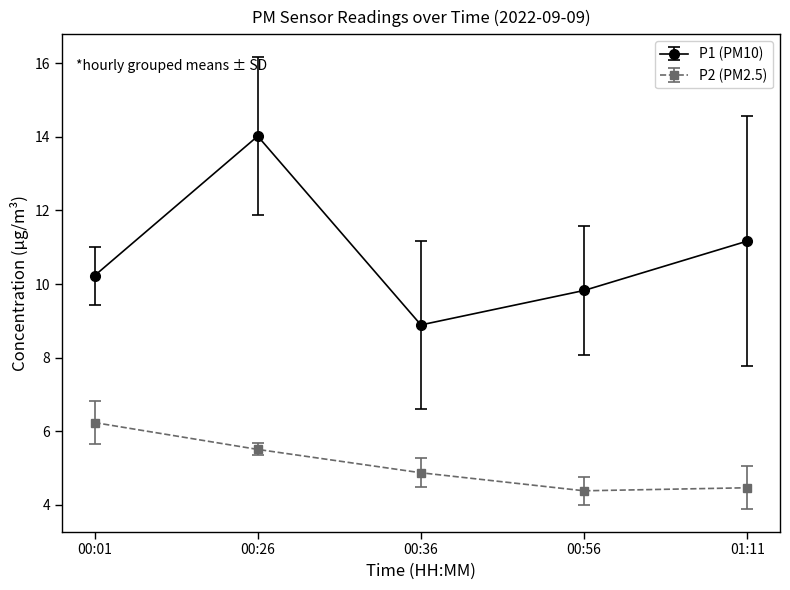

Which series has the widest spread of values?

P1 (PM10)